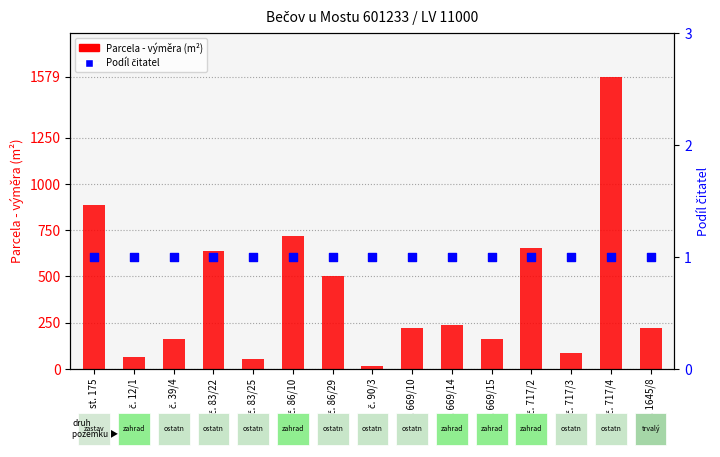

Which series has the widest spread of Y values?

Parcela - výměra